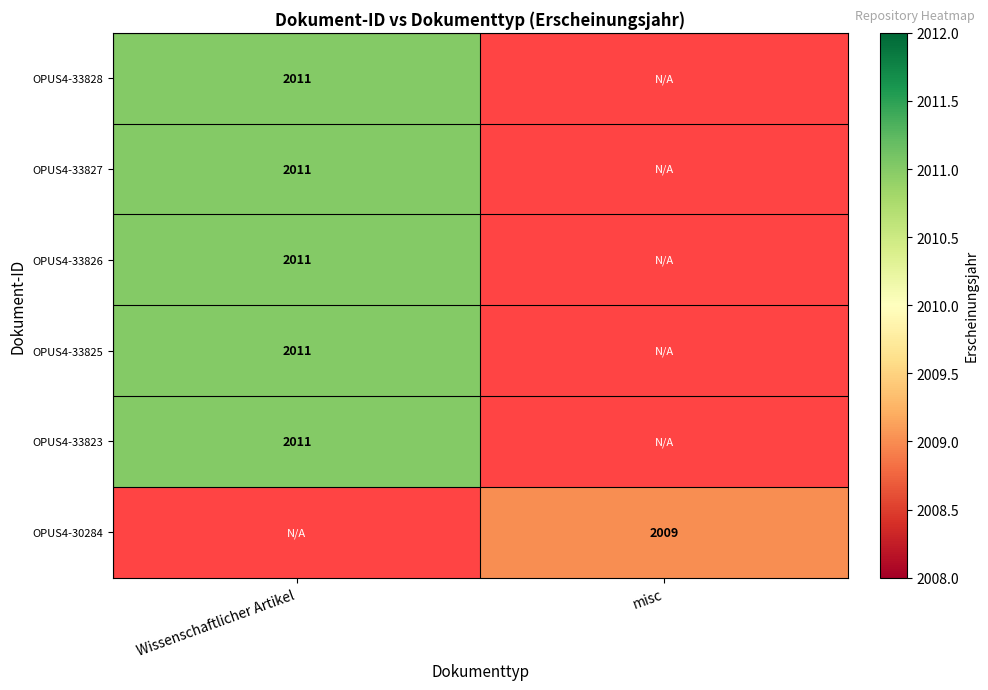

At how many categories does at least one series exceed 2009?

1